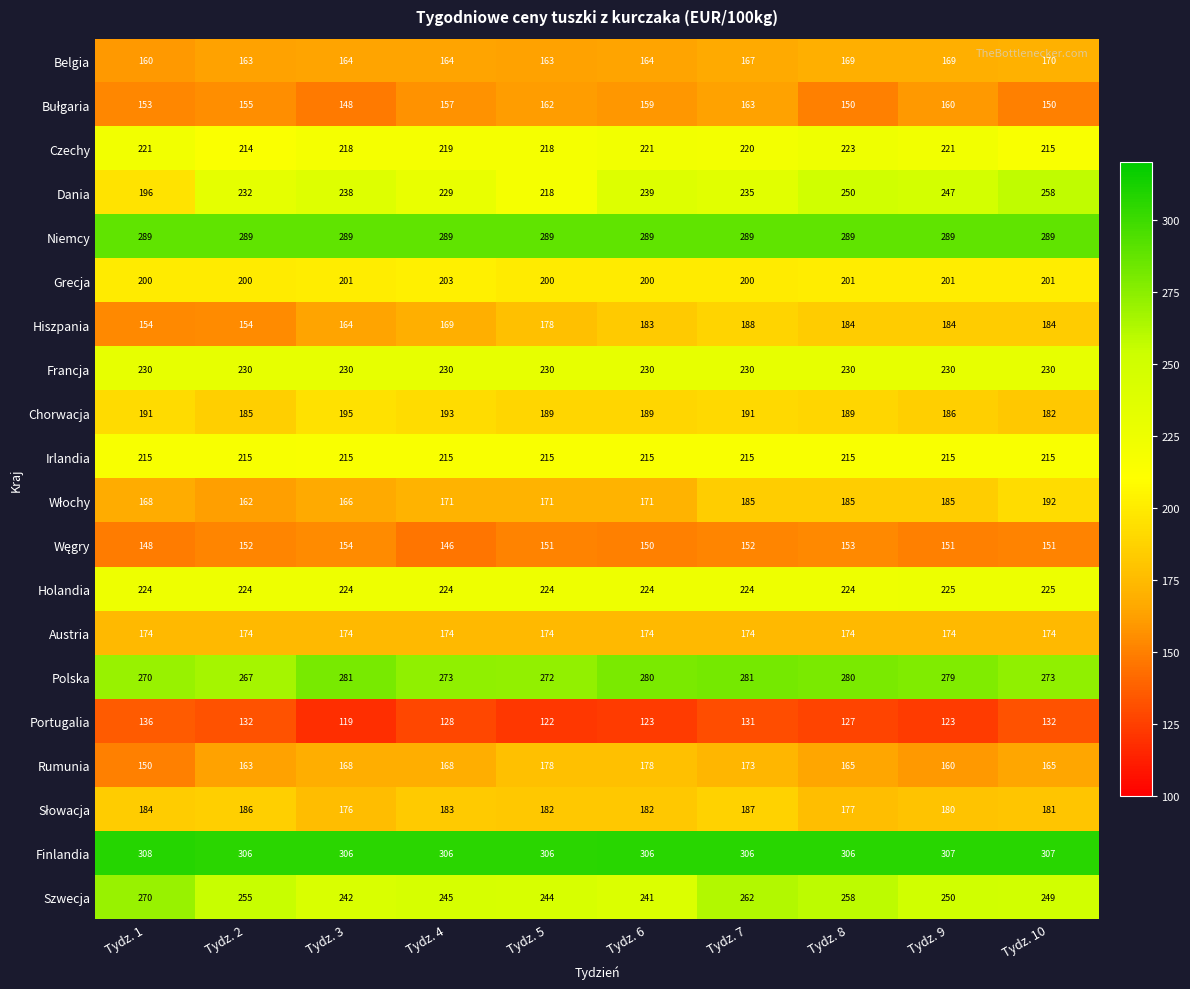

How many series are shown in this chart?

20